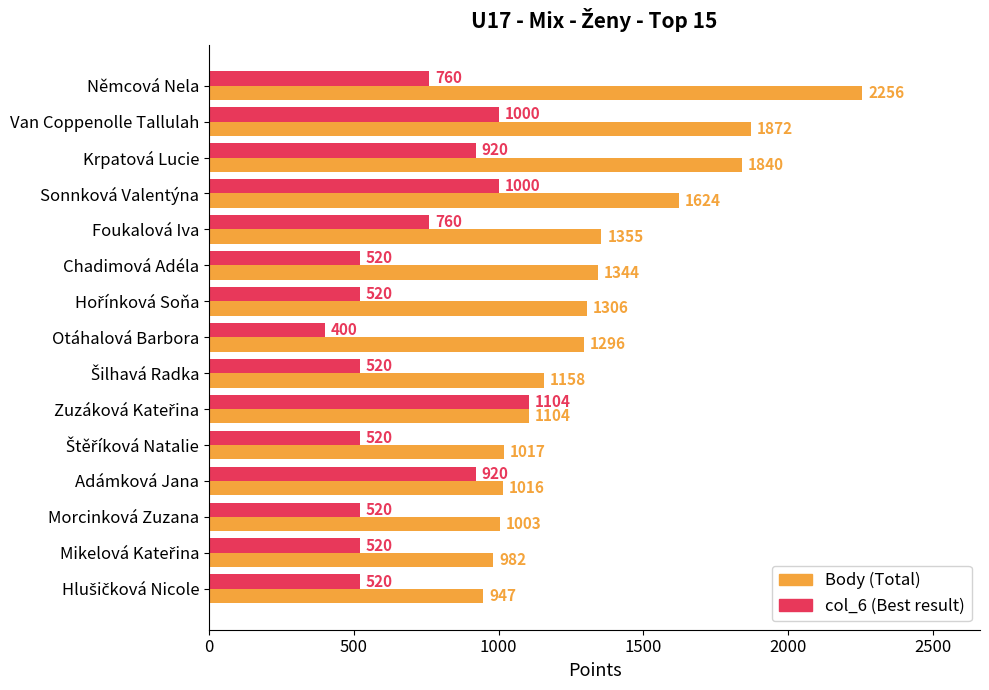

True or false: col_6 (Best result) has a value of 594 at Adámková Jana.

False